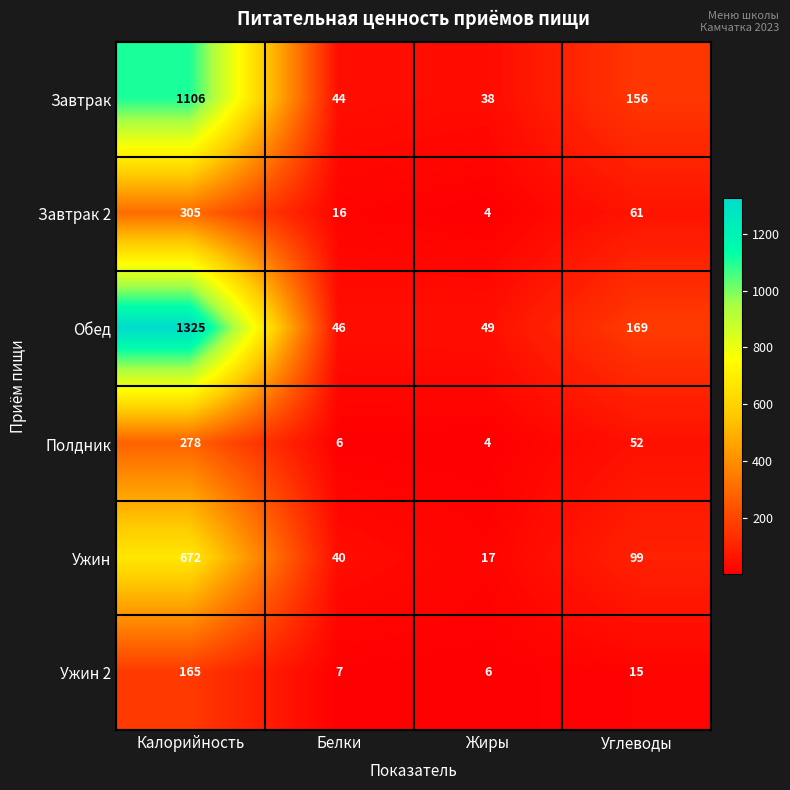

Reading right to left, list all the values displayed in this chart.

Завтрак: Углеводы=156	Жиры=38	Белки=44	Калорийность=1106
Завтрак 2: Углеводы=61	Жиры=4	Белки=16	Калорийность=305
Обед: Углеводы=169	Жиры=49	Белки=46	Калорийность=1325
Полдник: Углеводы=52	Жиры=4	Белки=6	Калорийность=278
Ужин: Углеводы=99	Жиры=17	Белки=40	Калорийность=672
Ужин 2: Углеводы=15	Жиры=6	Белки=7	Калорийность=165